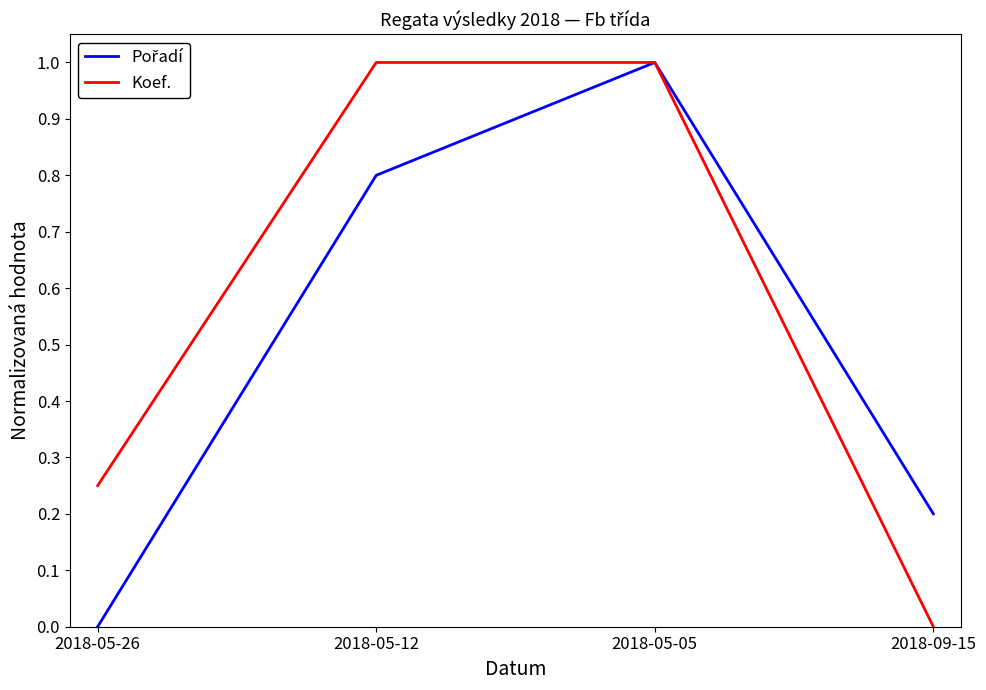

Which series changed the most between 2018-05-05 and 2018-09-15?

Koef.